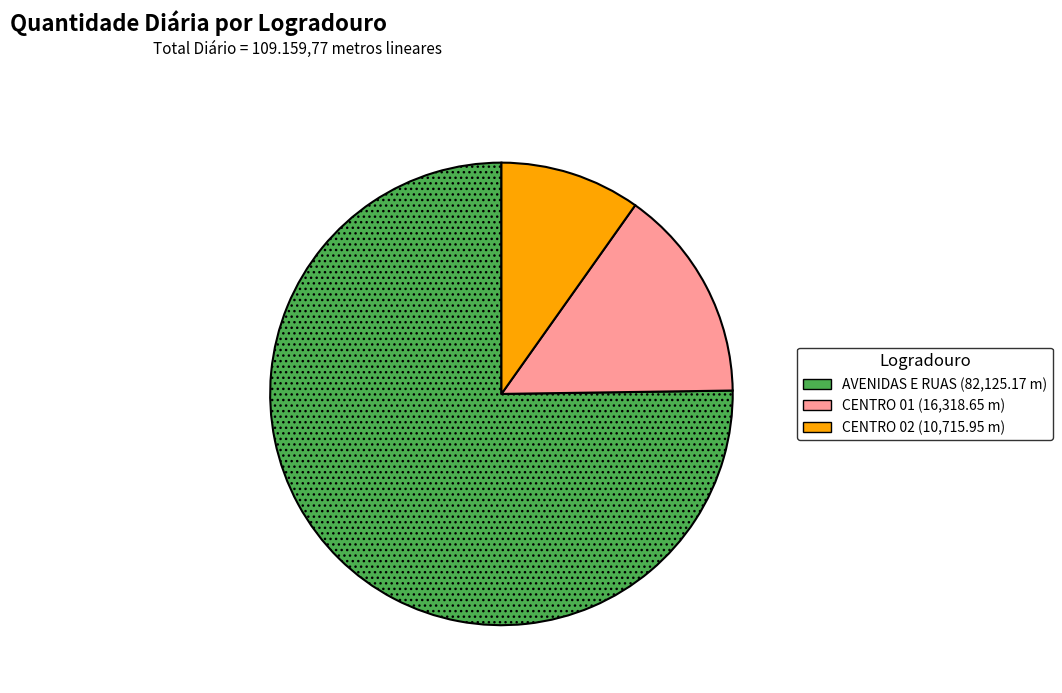

Is the sum of AVENIDAS E RUAS and CENTRO 01 greater than half?

Yes